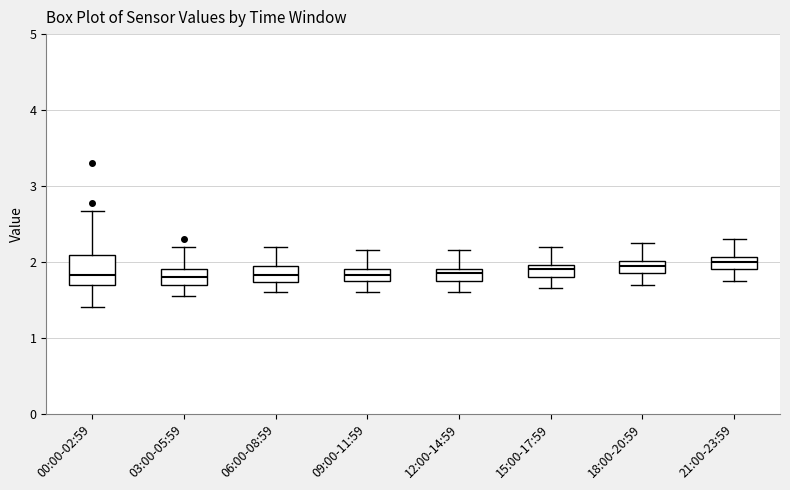

Which box is the tallest, from its lower edge to its upper edge?

00:00-02:59